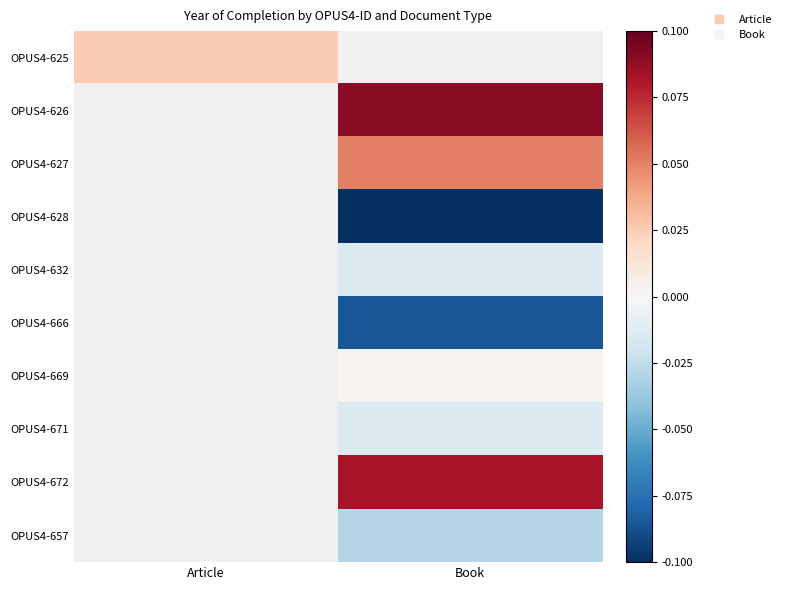

What is the minimum value shown in the chart?

-0.1